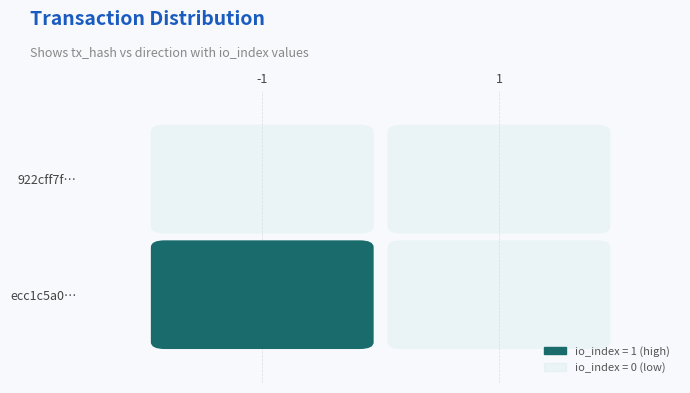

Which category has the lowest value in the ecc1c5a02cb21fd855b518eed523e2f1460b72d series?

1